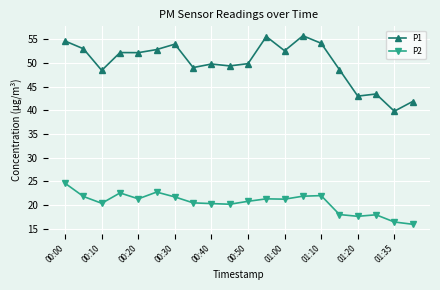

Which series has the largest total across all categories?

P1